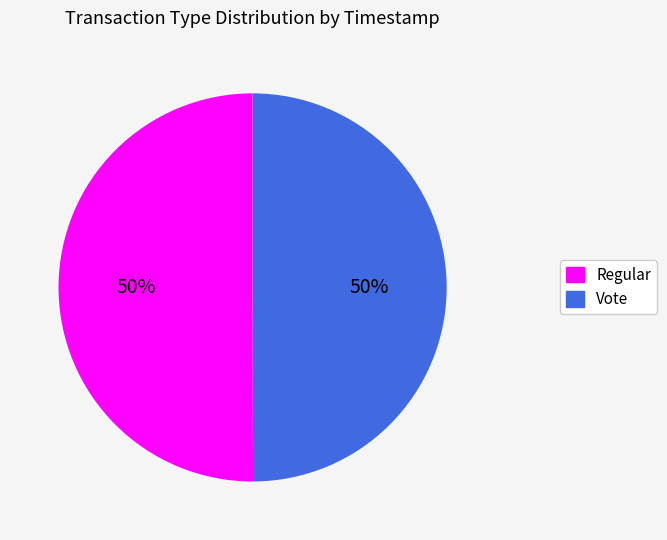

How many slices are in this pie chart?

2